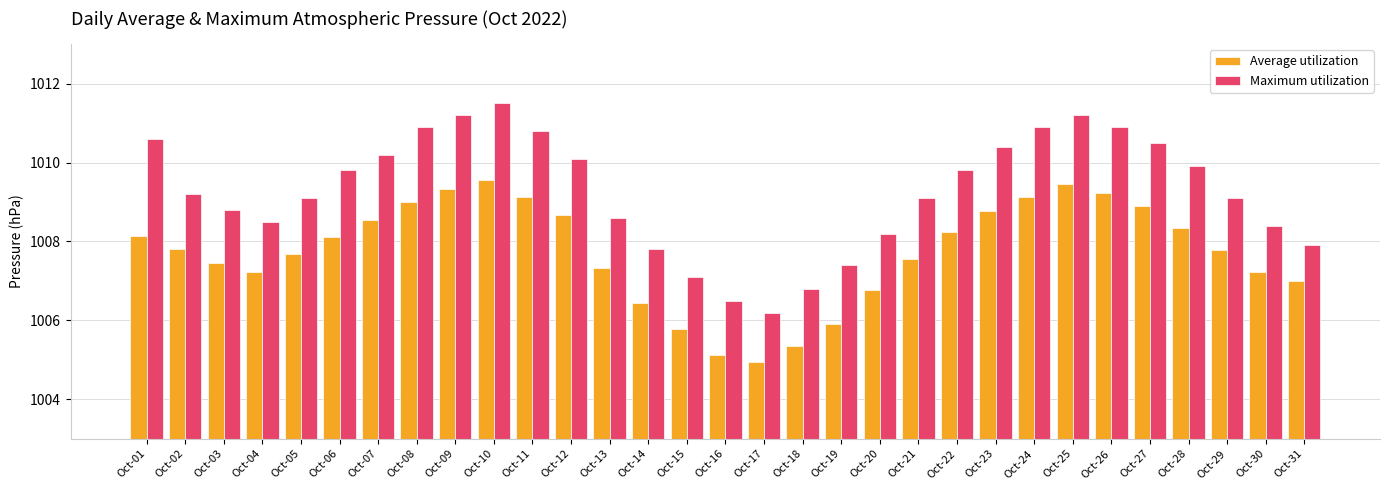

What is the total value across all series at Oct-01?

2018.8